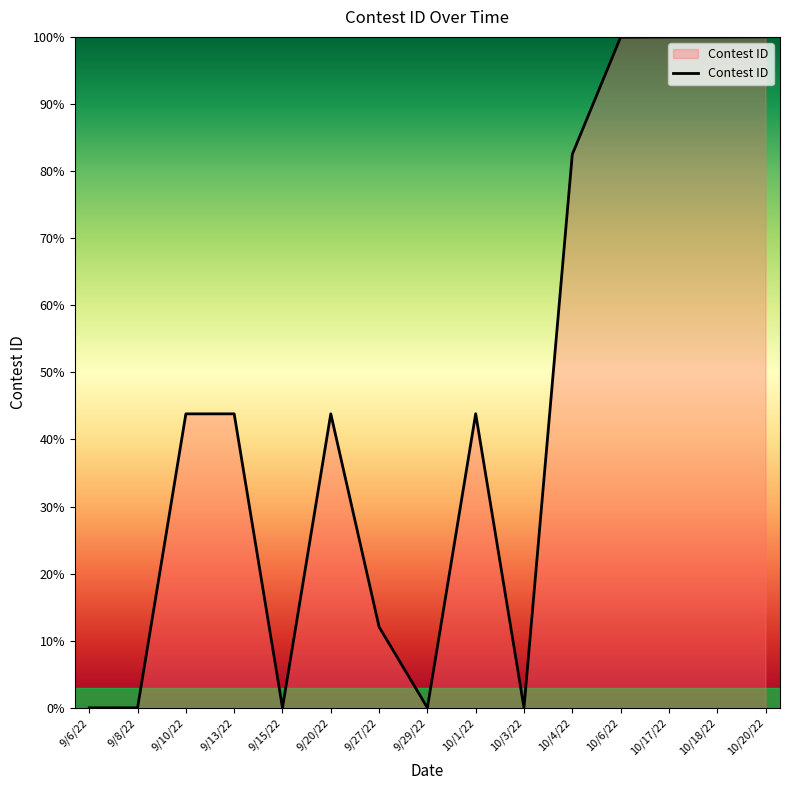

At which label does the data first exceed 43?

9/10/22